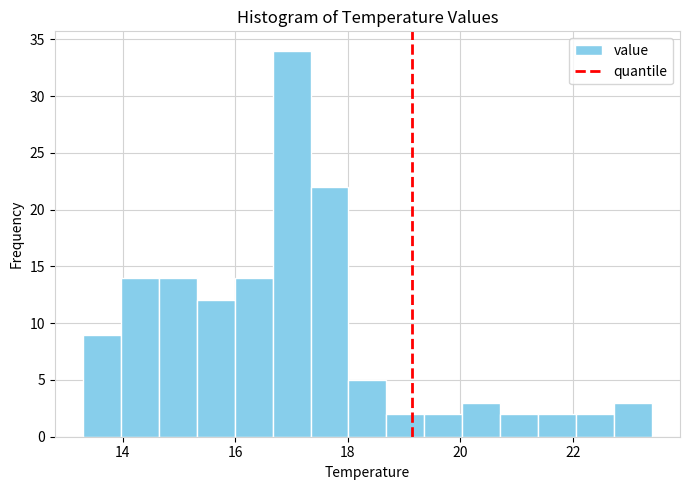

Read against the x-axis, roughly where is the centre of the tallest bar?

17.0